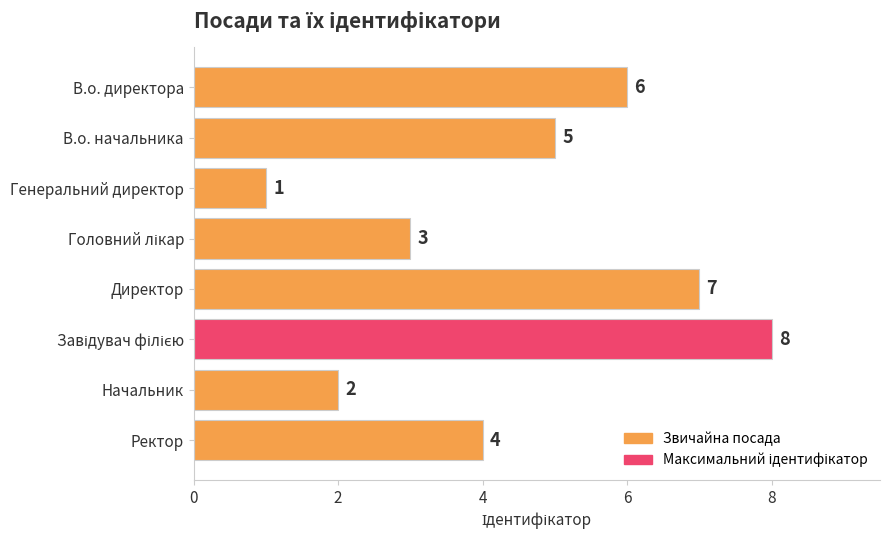

The chart shows a value of 4 at Директор. True or false?

False